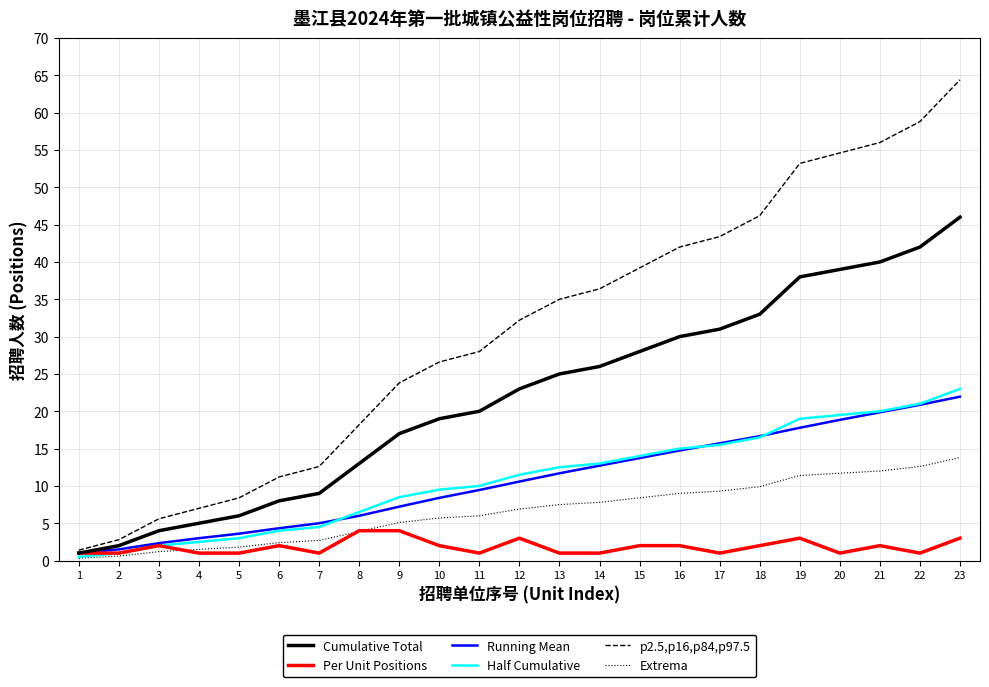

Reading left to right, what are all the values shown in this chart?

Cumulative Total: 1.0	2.0	4.0	5.0	6.0	8.0	9.0	13.0	17.0	19.0	20.0	23.0	25.0	26.0	28.0	30.0	31.0	33.0	38.0	39.0	40.0	42.0	46.0
Per Unit Positions: 1.0	1.0	2.0	1.0	1.0	2.0	1.0	4.0	4.0	2.0	1.0	3.0	1.0	1.0	2.0	2.0	1.0	2.0	3.0	1.0	2.0	1.0	3.0
Running Mean: 1.0	1.5	2.3	3.0	3.6	4.3	5.0	6.0	7.2	8.4	9.5	10.6	11.7	12.7	13.7	14.8	15.7	16.7	17.8	18.9	19.9	20.9	22.0
Half Cumulative: 0.5	1.0	2.0	2.5	3.0	4.0	4.5	6.5	8.5	9.5	10.0	11.5	12.5	13.0	14.0	15.0	15.5	16.5	19.0	19.5	20.0	21.0	23.0
p2.5,p16,p84,p97.5: 1.4	2.8	5.6	7.0	8.4	11.2	12.6	18.2	23.8	26.6	28.0	32.2	35.0	36.4	39.2	42.0	43.4	46.2	53.2	54.6	56.0	58.8	64.4
Extrema: 0.3	0.6	1.2	1.5	1.8	2.4	2.7	3.9	5.1	5.7	6.0	6.9	7.5	7.8	8.4	9.0	9.3	9.9	11.4	11.7	12.0	12.6	13.8